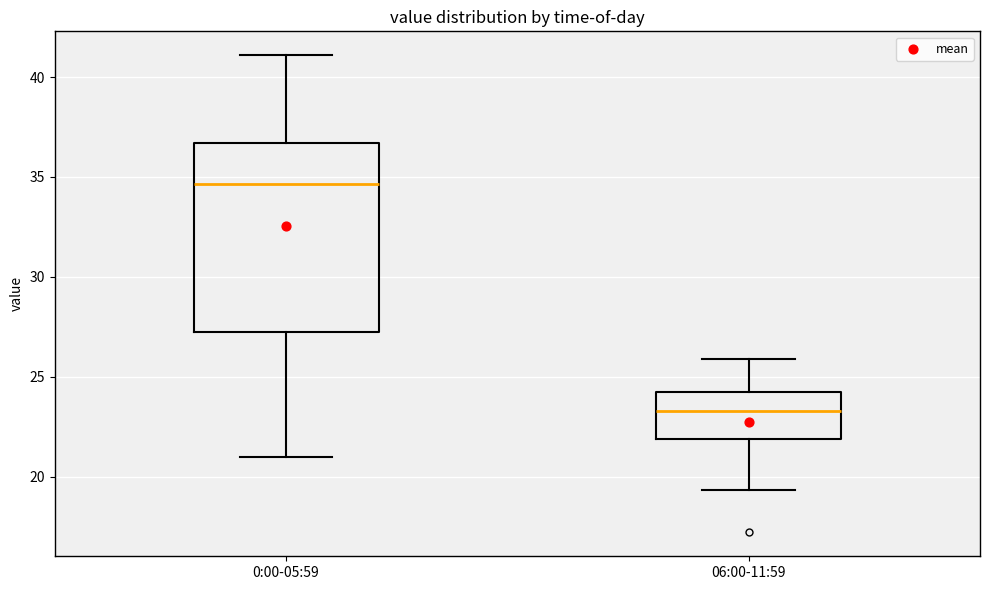

Which box is the tallest, from its lower edge to its upper edge?

0:00-05:59